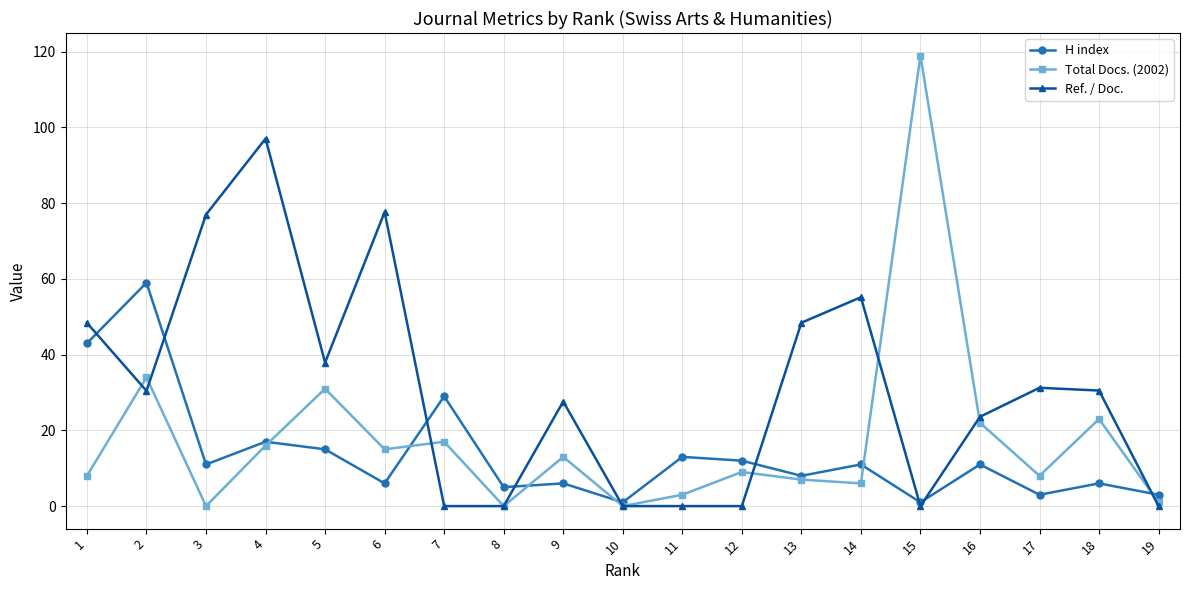

What are all the series names shown in the legend?

H index, Total Docs. (2002), Ref. / Doc.